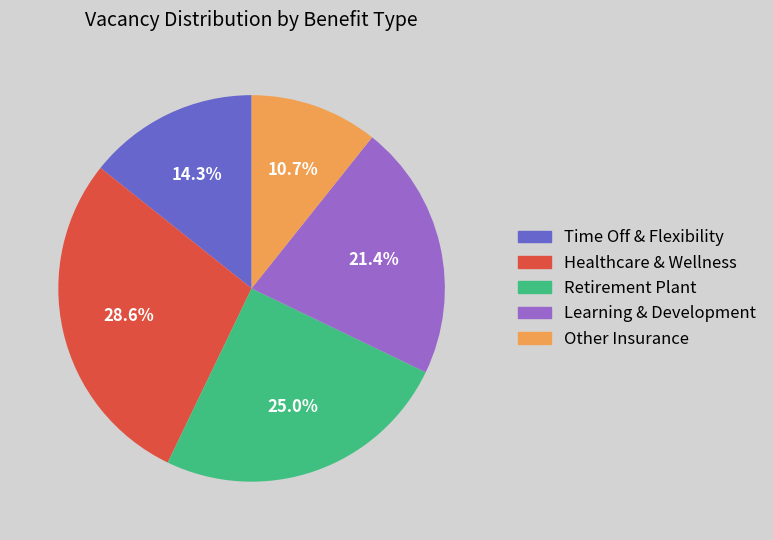

Is there any slice that represents more than half of the pie?

No